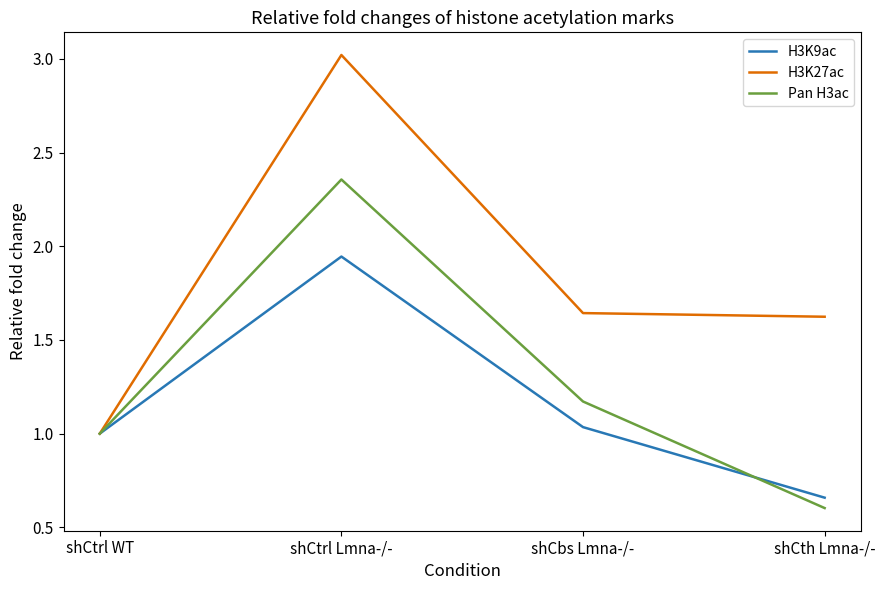

How many lines are shown in the chart?

3